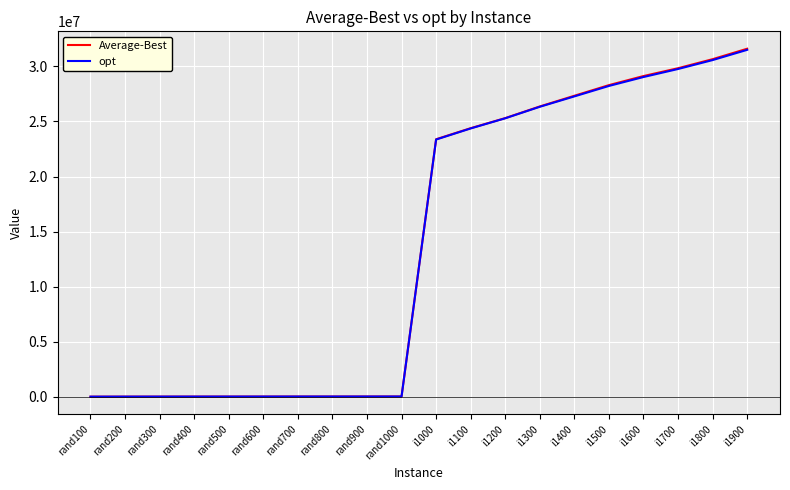

Which category has the highest value across all series?

i1900